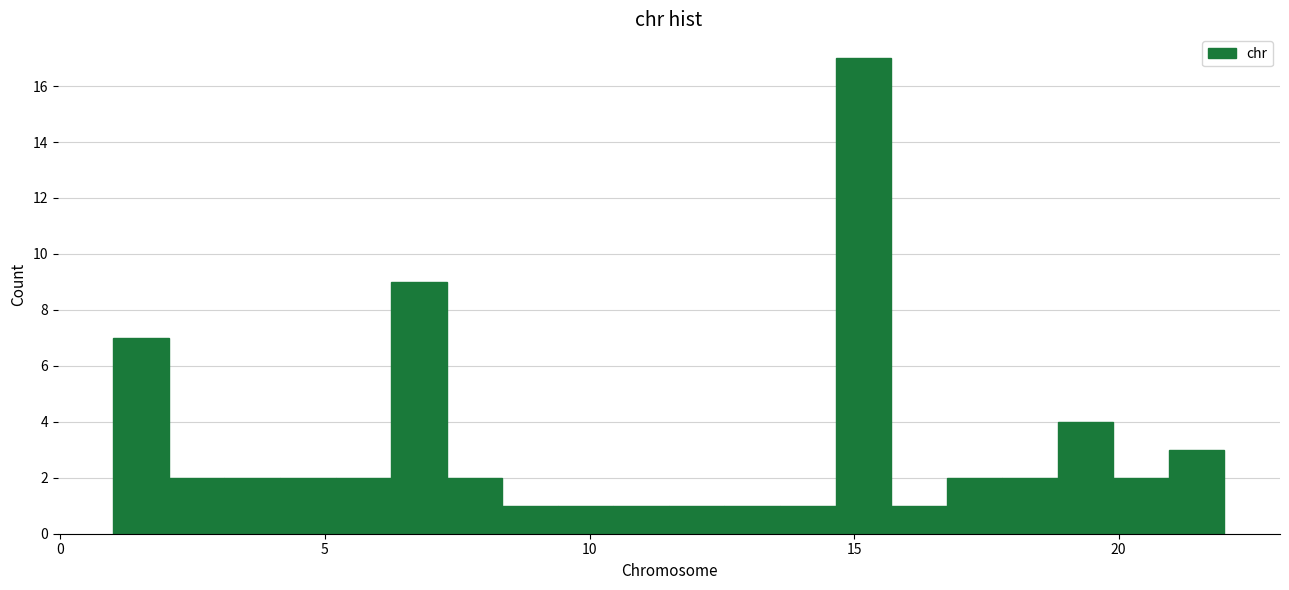

Around what value on the x-axis is the tallest bar? Give the approximate position of its centre, as read against the axis.

15.0